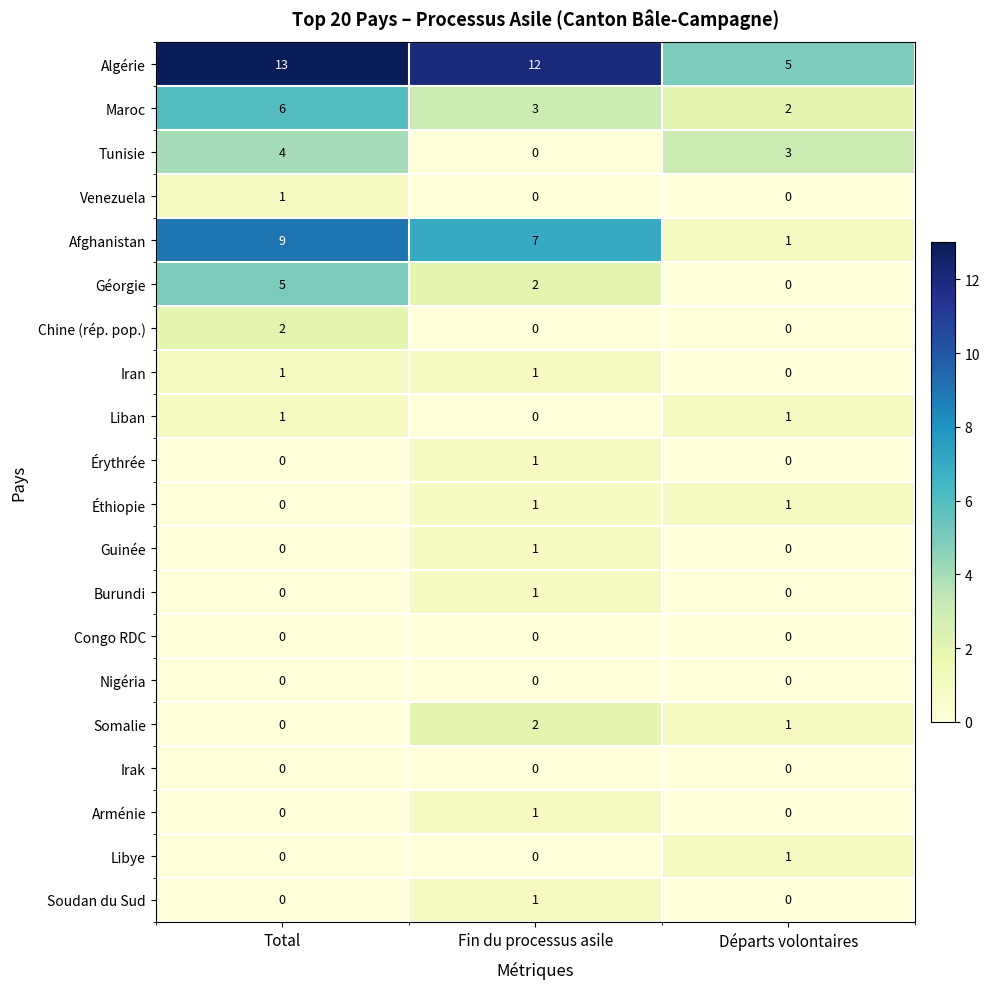

What is the total value across all series at Fin du processus asile?

33